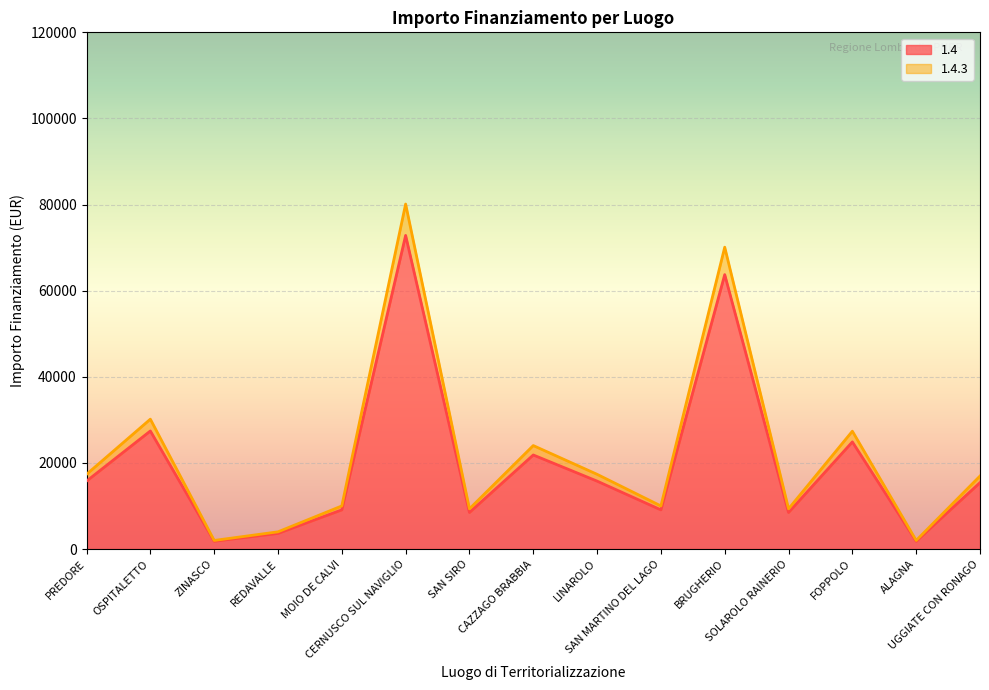

At which category does 1.4.3 reach its first local peak?

OSPITALETTO